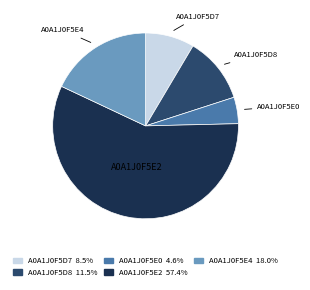

Rank the categories by value from lowest to highest.

A0A1J0F5E0, A0A1J0F5D7, A0A1J0F5D8, A0A1J0F5E4, A0A1J0F5E2